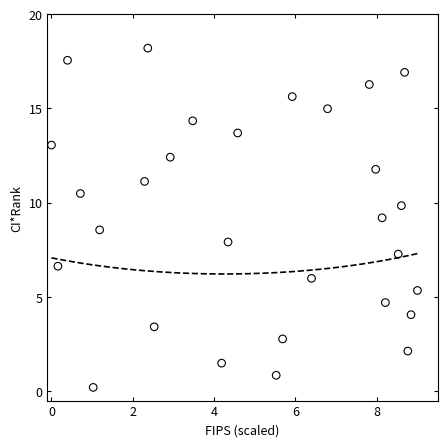

What is the range of X values (max minus min)?

9.0